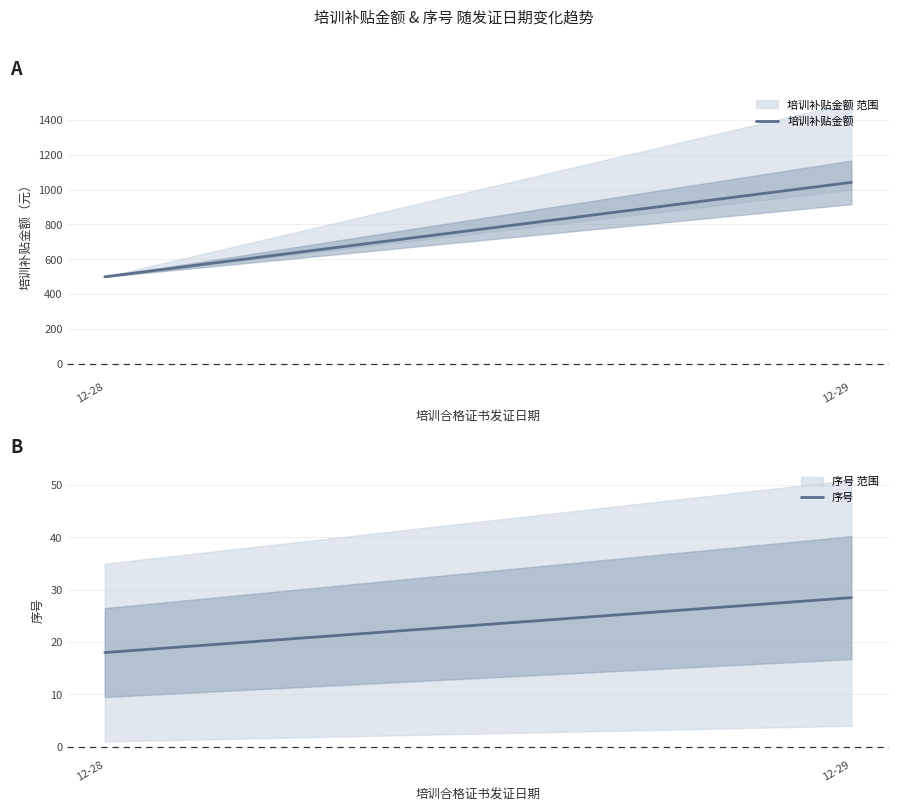

What is the difference between the 序号 values at 12-28 and 12-29?

10.5